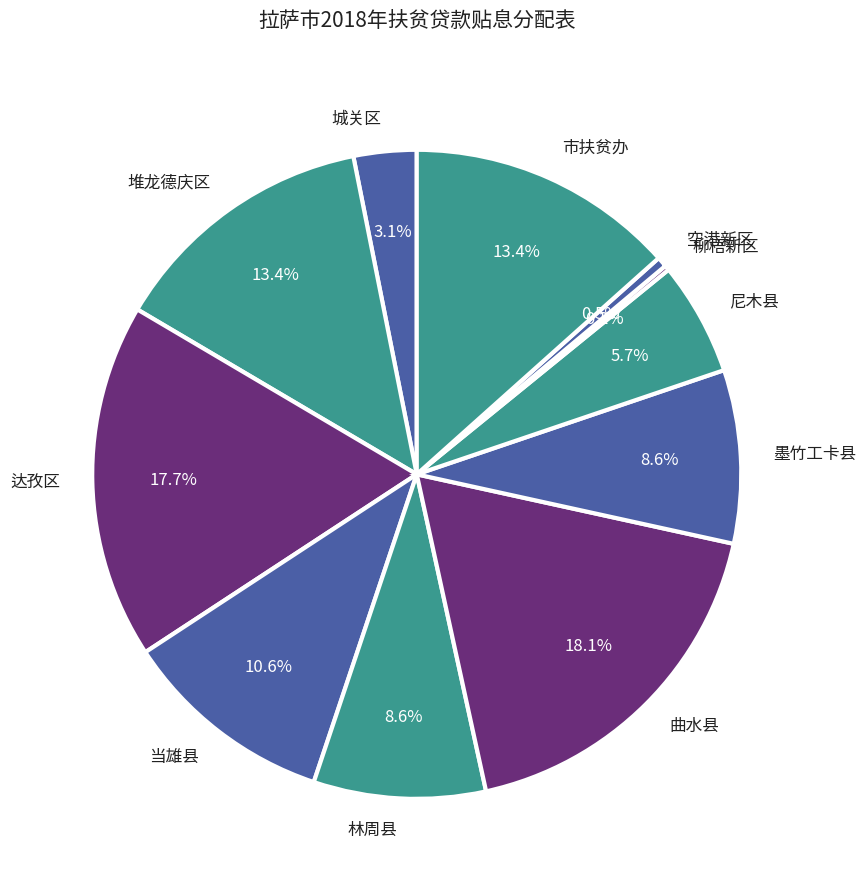

What percentage is NOT represented by 城关区?

96.9%